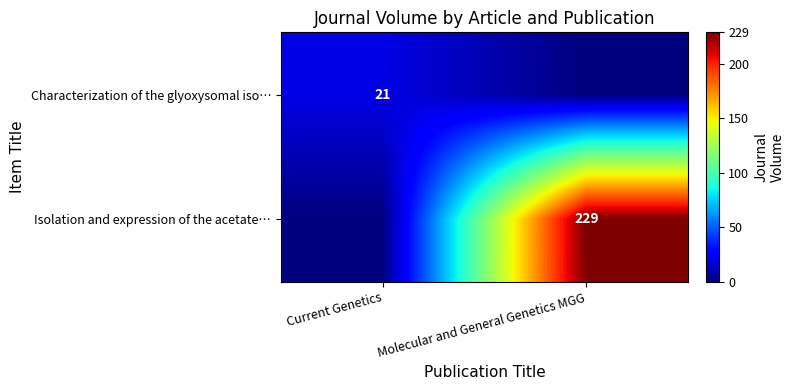

Is the value of Characterization of the glyoxysomal iso… at Current Genetics greater than the value of Isolation and expression of the acetate… at Molecular and General Genetics MGG?

No